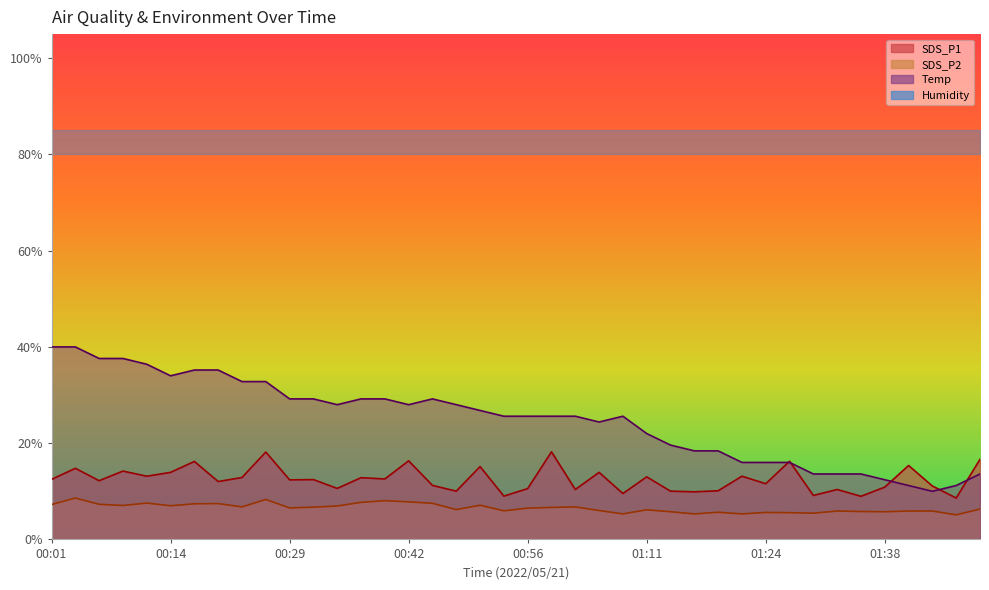

True or false: SDS_P1 has a value of 15.1 at 00:51.

True